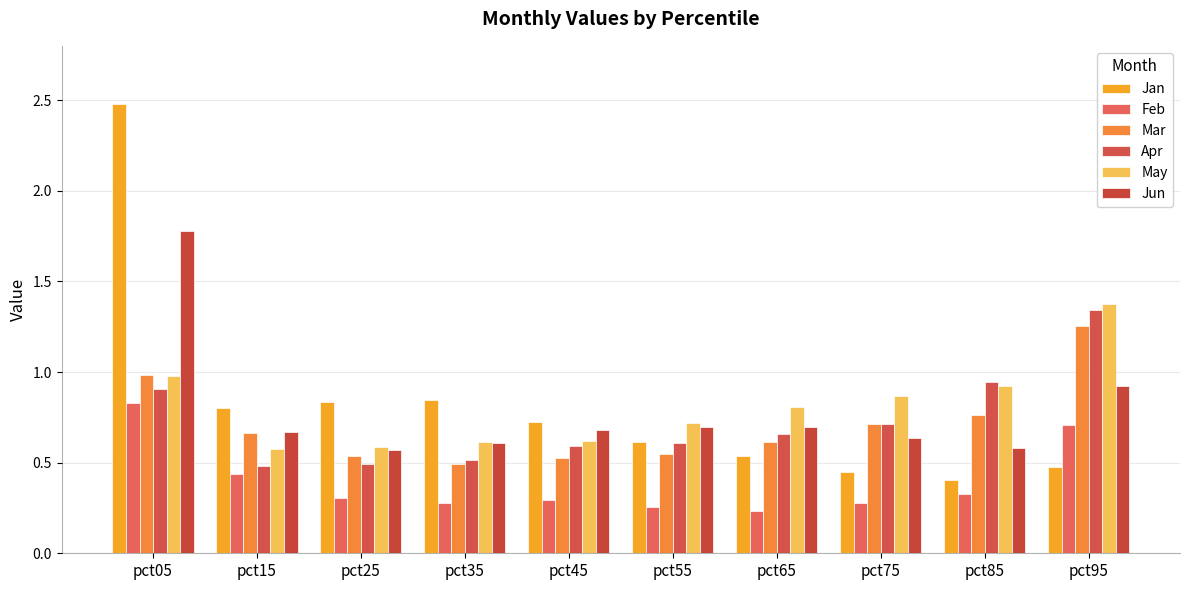

Between pct35 and pct75, which is larger?

pct35